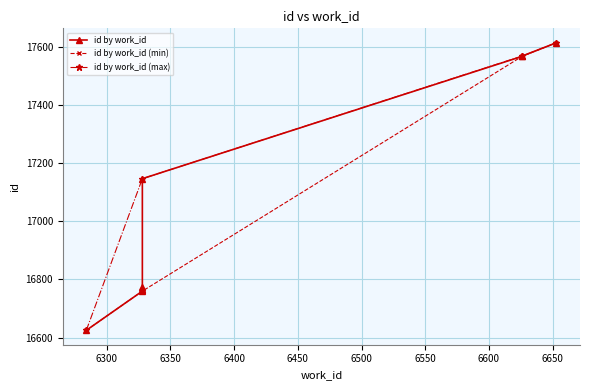

How many data points in id by work_id (max) are less than 17569?

2